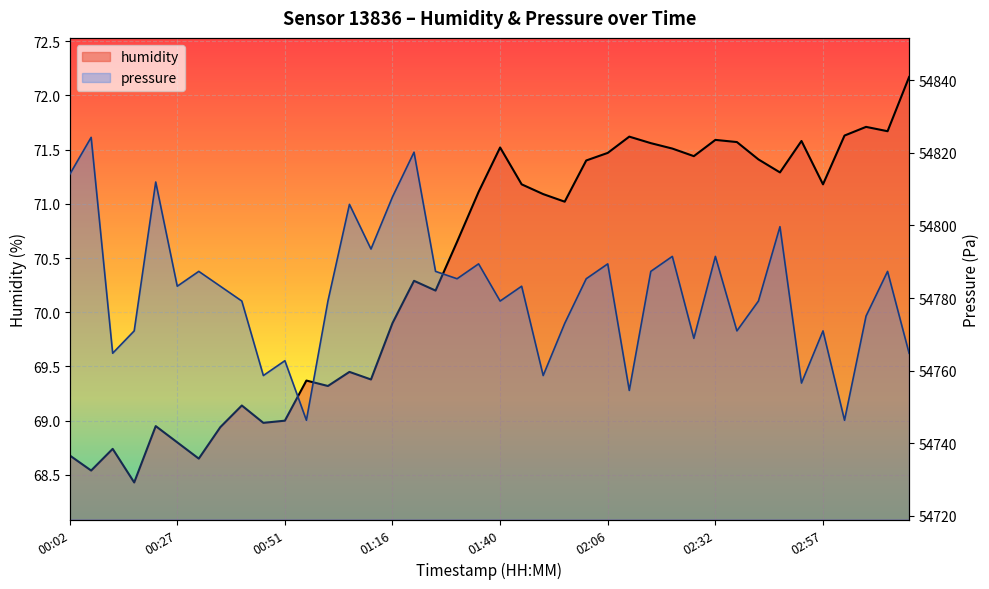

What is the label of the 13th point from the left?

01:01